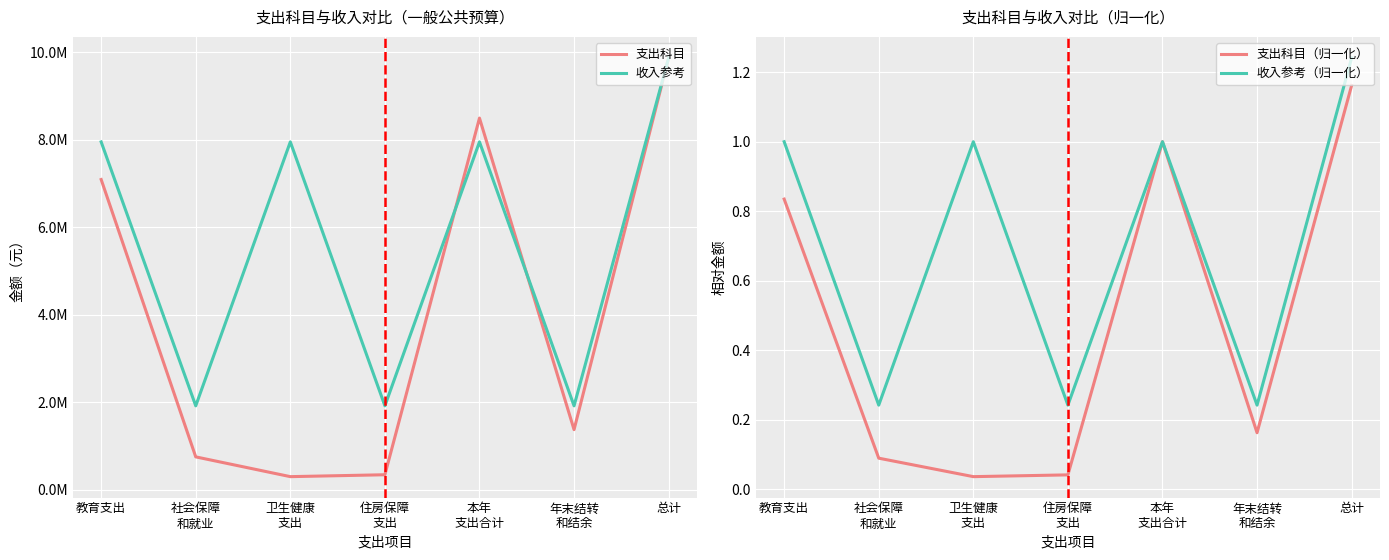

At which label does 支出科目（归一化） reach its peak?

总计